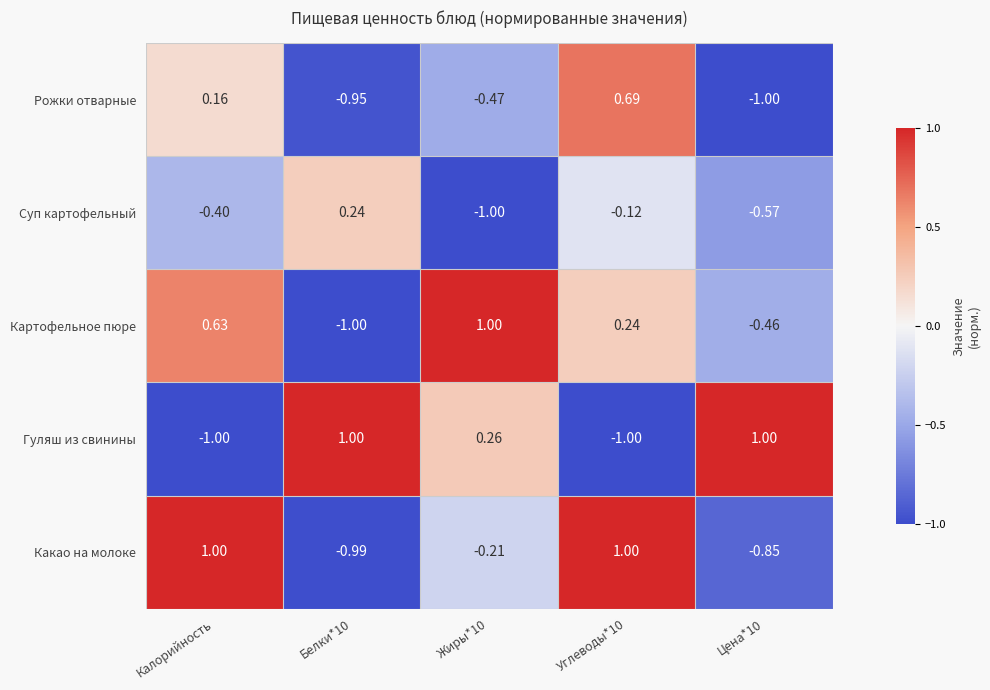

At which label is Рожки отварные closest to 0?

Калорийность